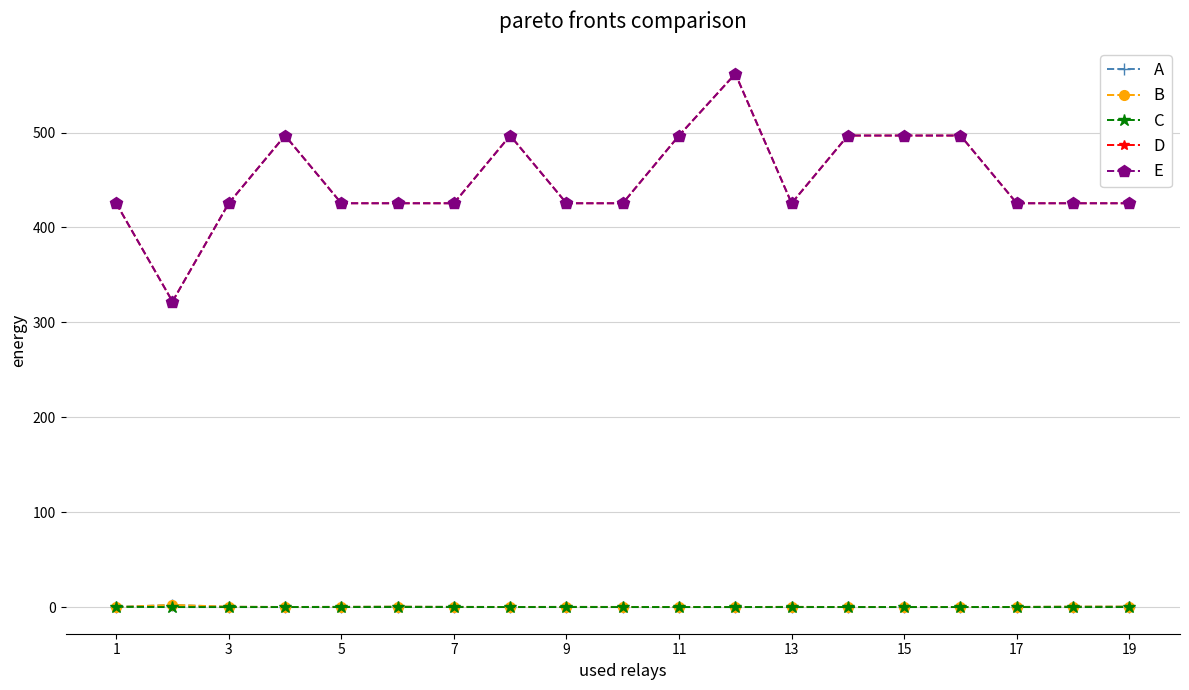

Does the chart have visible grid lines?

Yes